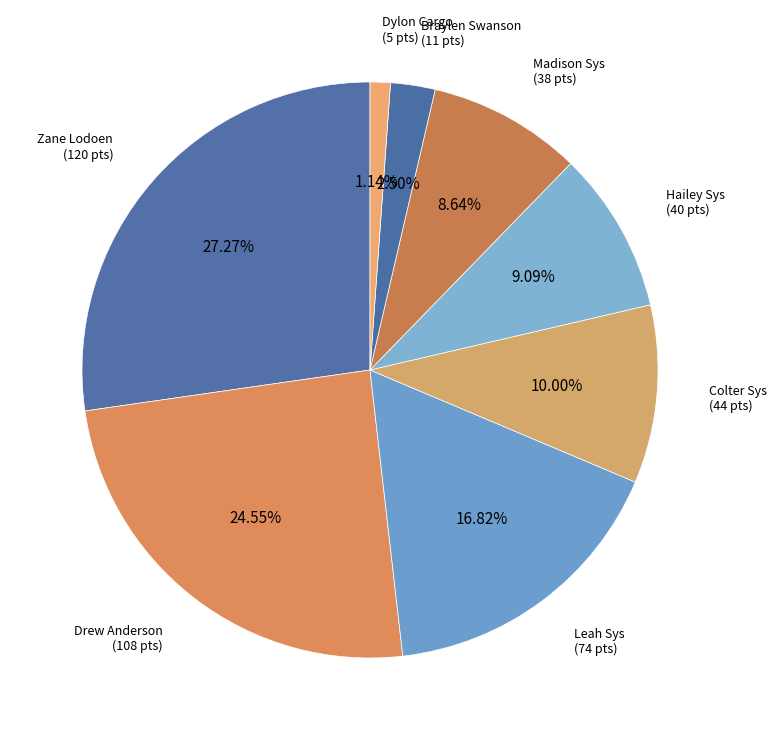

Rank the categories by value from lowest to highest.

Dylon Cargo, Braylen Swanson, Madison Sys, Hailey Sys, Colter Sys, Leah Sys, Drew Anderson, Zane Lodoen